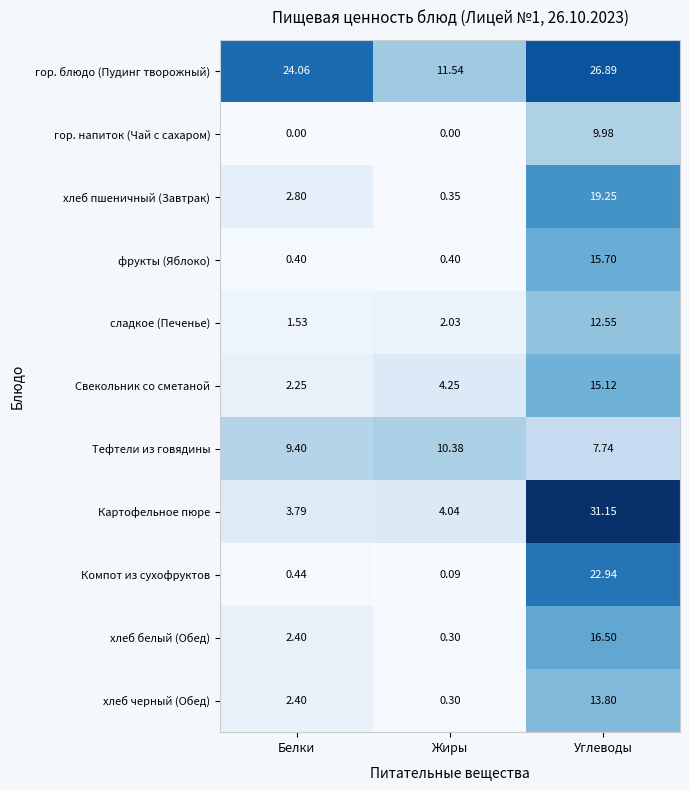

At which category does the chart reach its peak across all series?

Углеводы